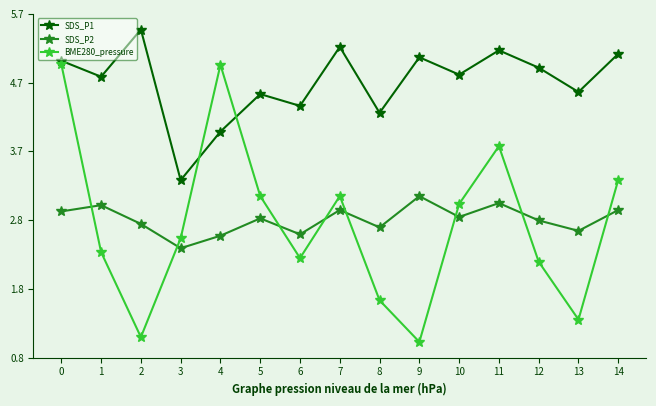

The BME280_pressure series shows 0.6 at 9. True or false?

False